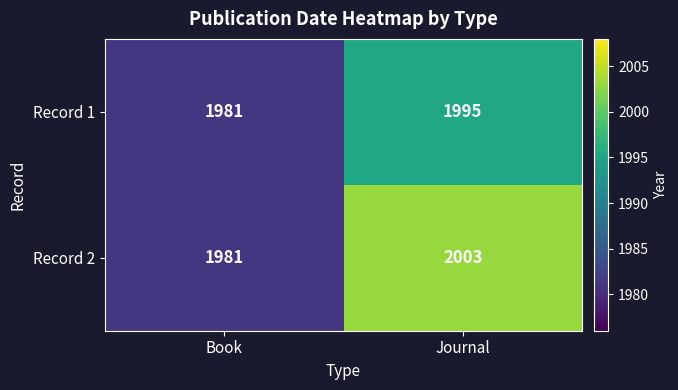

What is the sum of the Record 2 values at Journal and Book?

3984